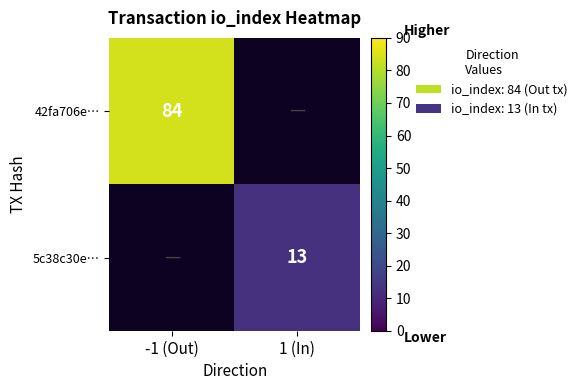

The value of 42fa706e… at -1 (Out) is 121.6. True or false?

False